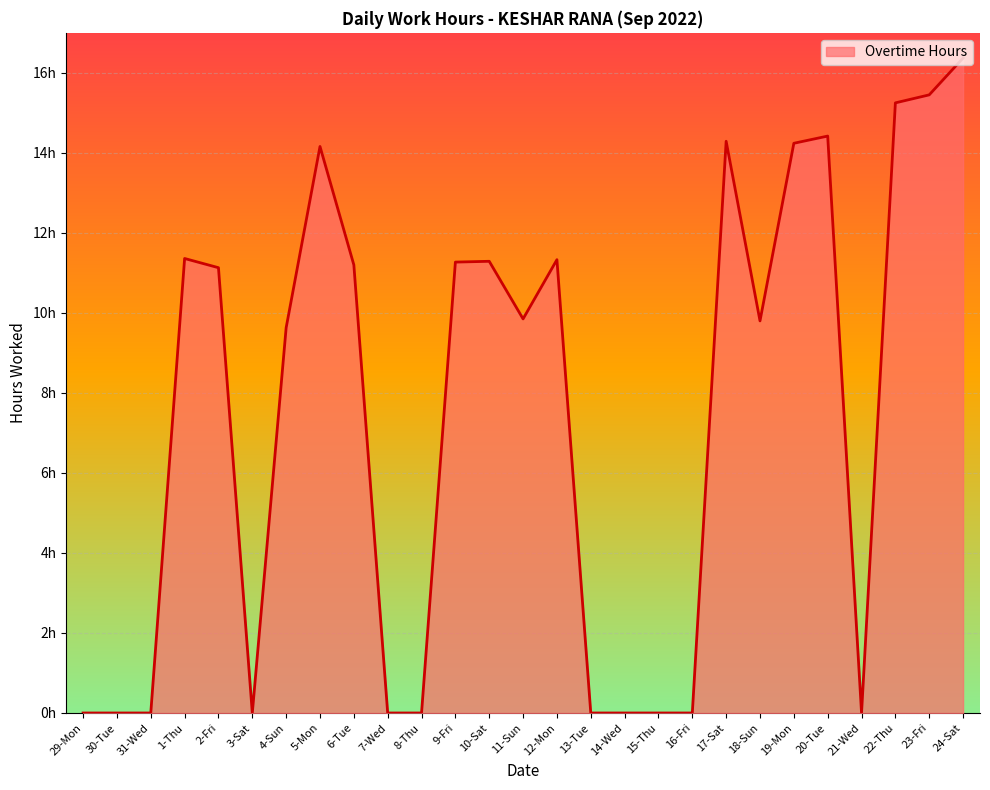

Does the chart have visible grid lines?

Yes